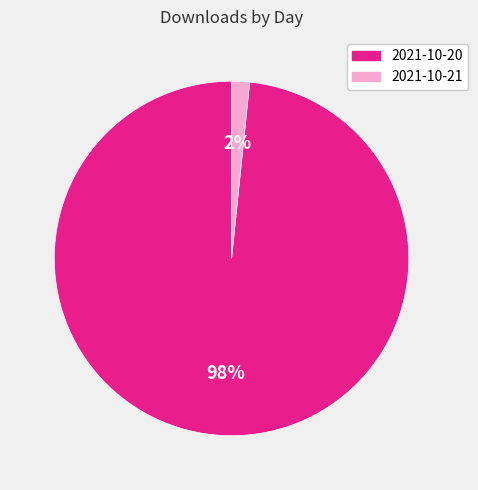

To the nearest percent, what percentage of the pie is 2021-10-20?

98%